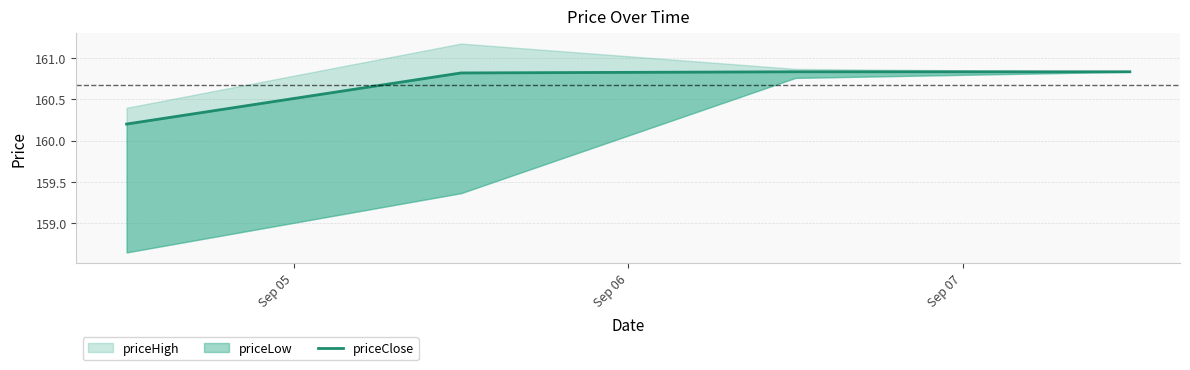

Reading right to left, what are all the values shown in this chart?

160.8	160.8	160.8	160.2